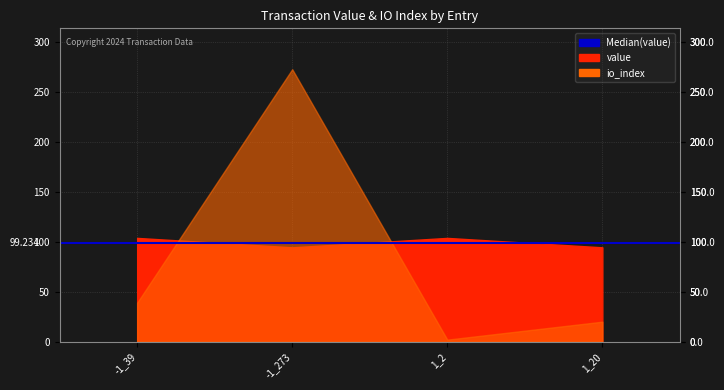

True or false: io_index and value cross at least once.

True